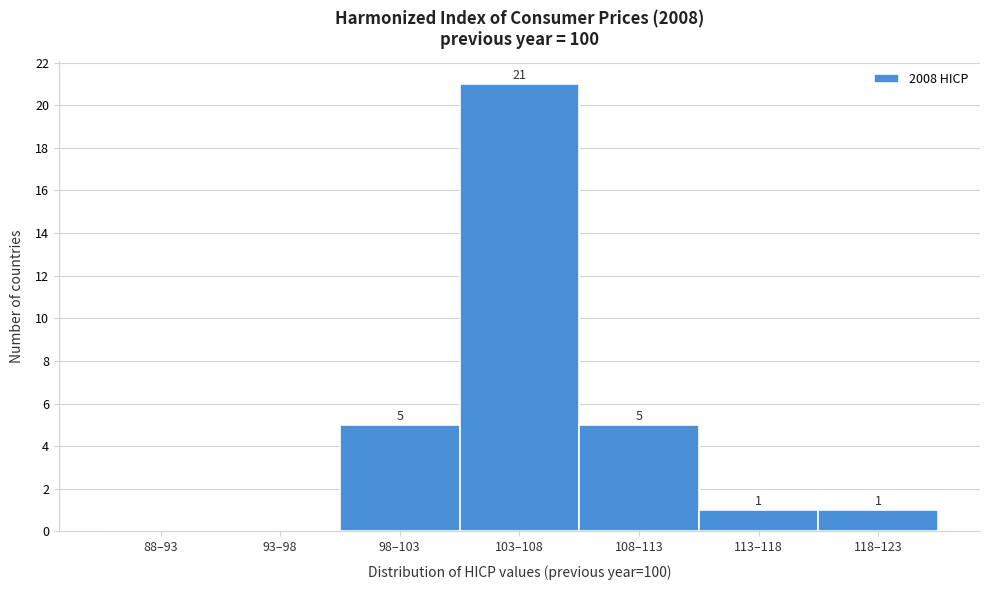

Reading right to left, extract all data points from this chart.

118–123=1	113–118=1	108–113=5	103–108=21	98–103=5	93–98=0	88–93=0